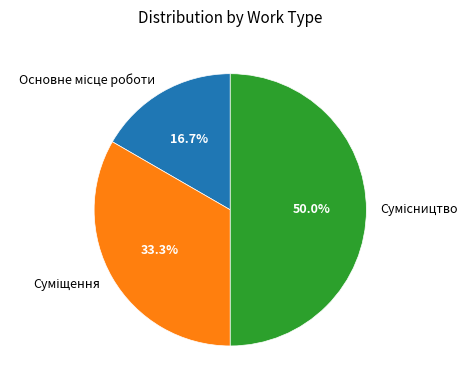

How many segments does this pie chart have?

3